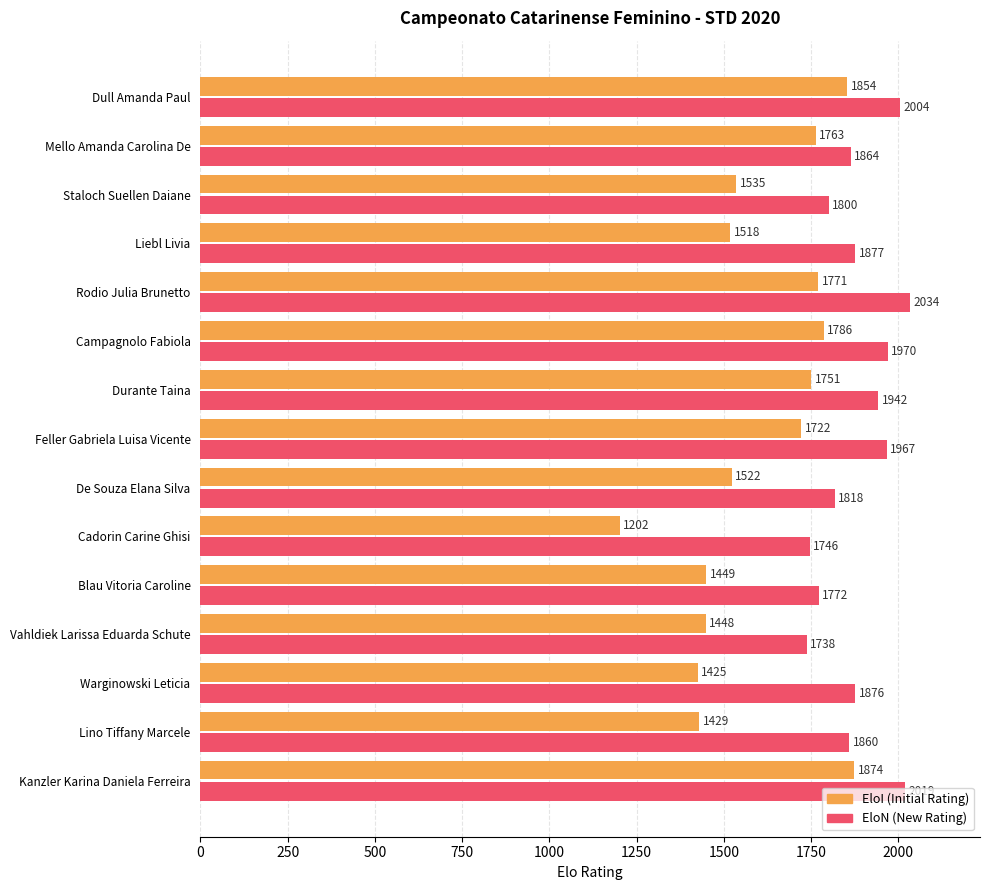

Count the number of data series in this chart.

2